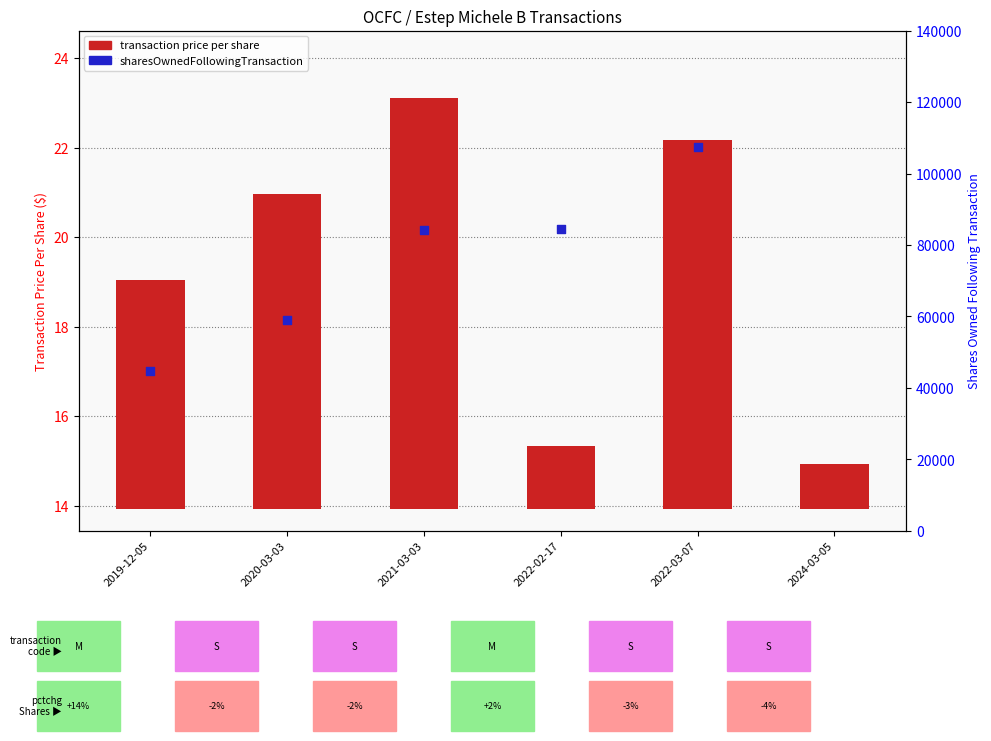

At how many categories does at least one series exceed 67732?

4